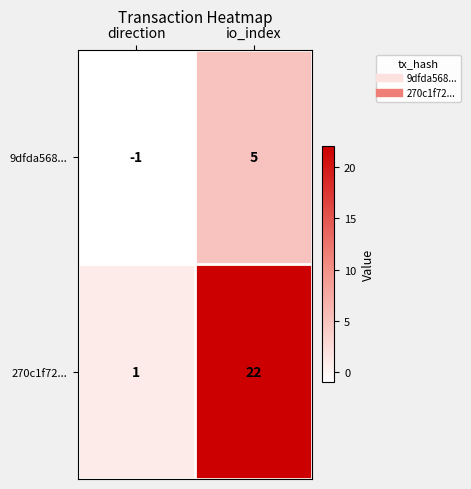

True or false: 270c1f72... has a value of 13 at io_index.

False